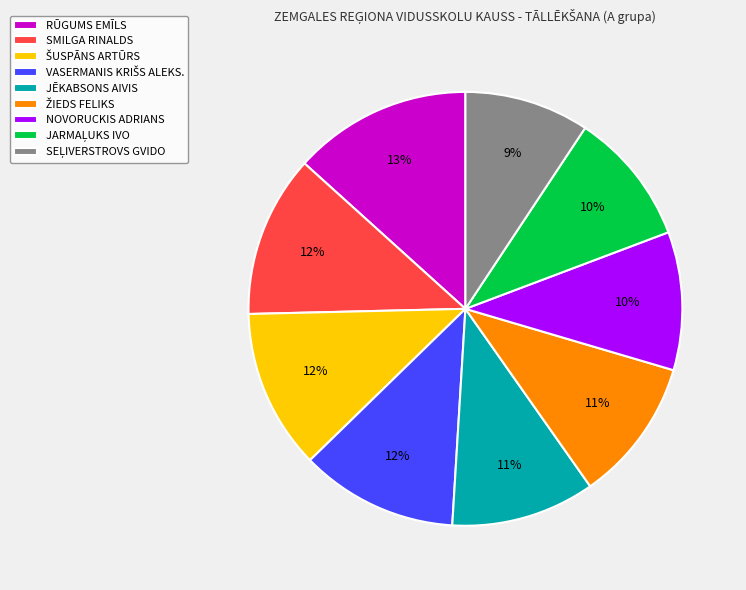

How many slices are in this pie chart?

9